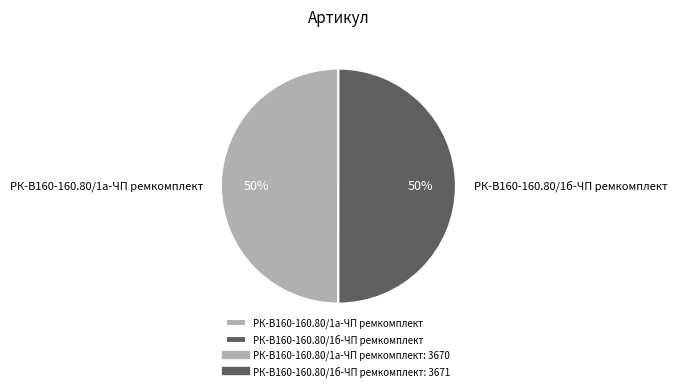

Is it true that РК-В160-160.80/1б-ЧП ремкомплект is 41% of the pie?

False